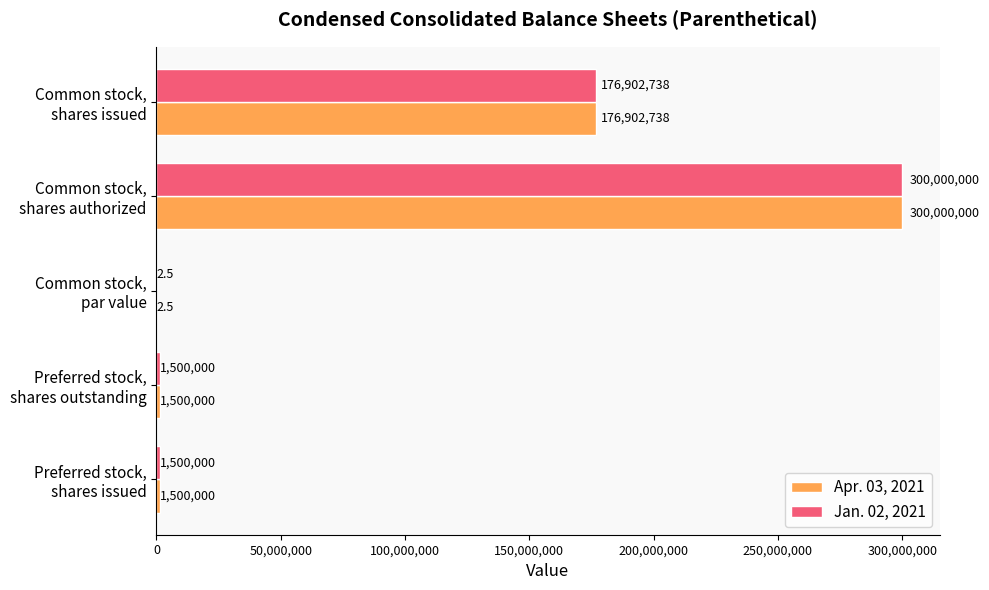

Where is Jan. 02, 2021 nearest to the value 150000001?

Common stock,
shares issued